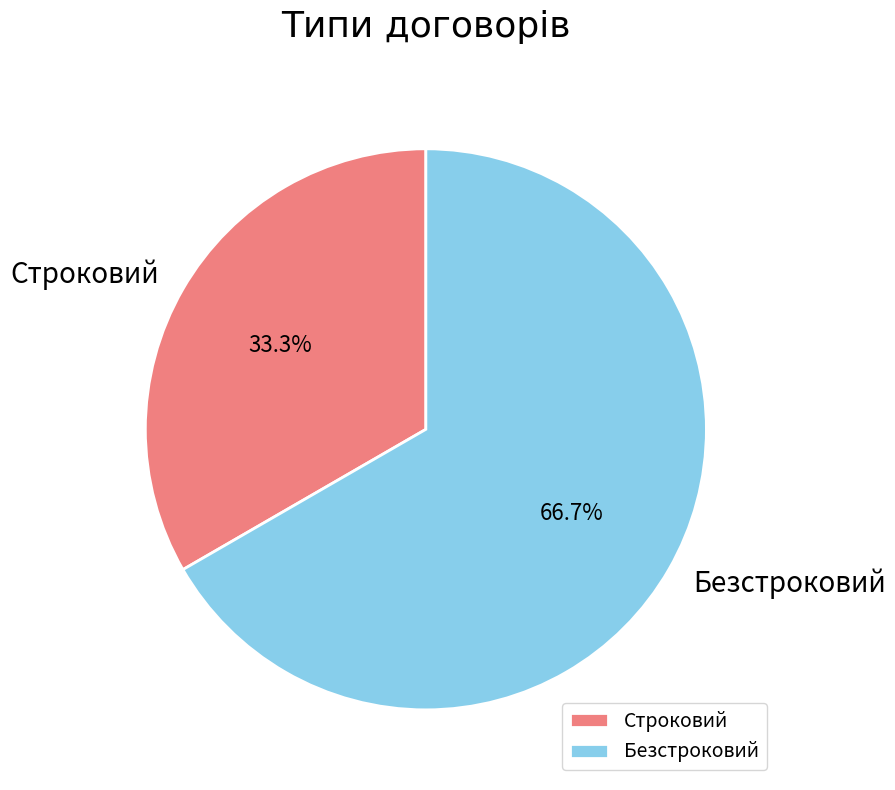

True or false: Безстроковий accounts for 67% of the total.

True